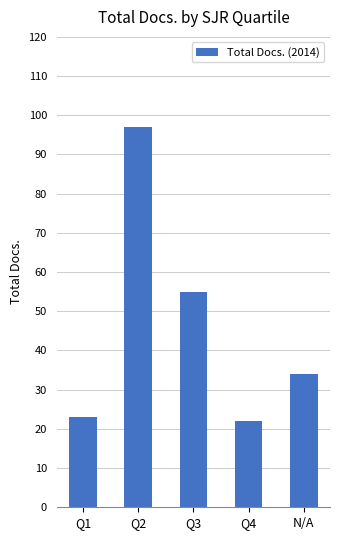

What is the maximum value shown in the chart?

97